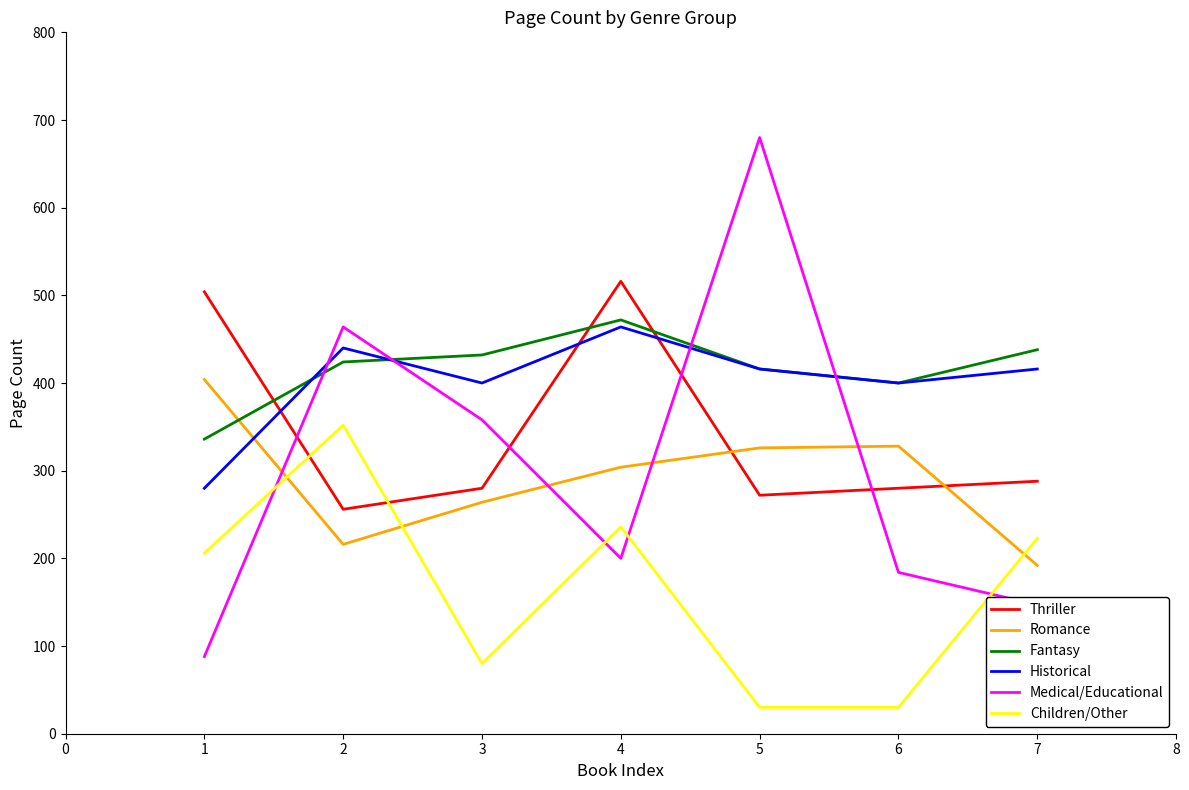

How many series are shown in this chart?

6